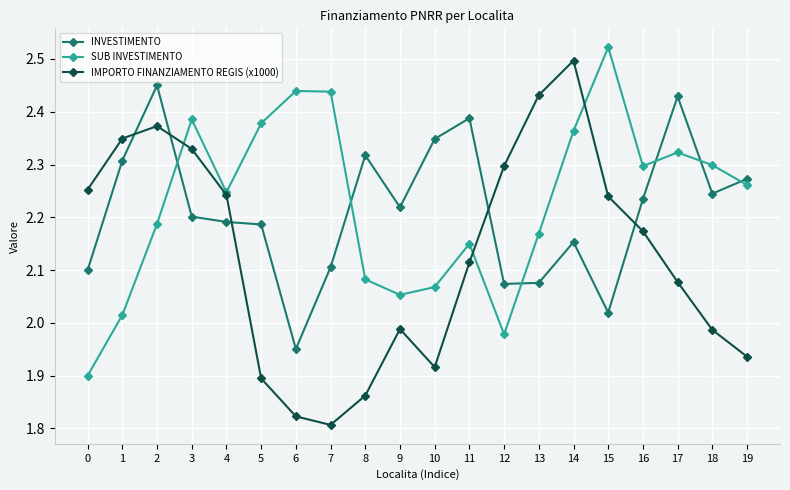

What are all the series names shown in the legend?

INVESTIMENTO, SUB INVESTIMENTO, IMPORTO FINANZIAMENTO REGIS (x1000)